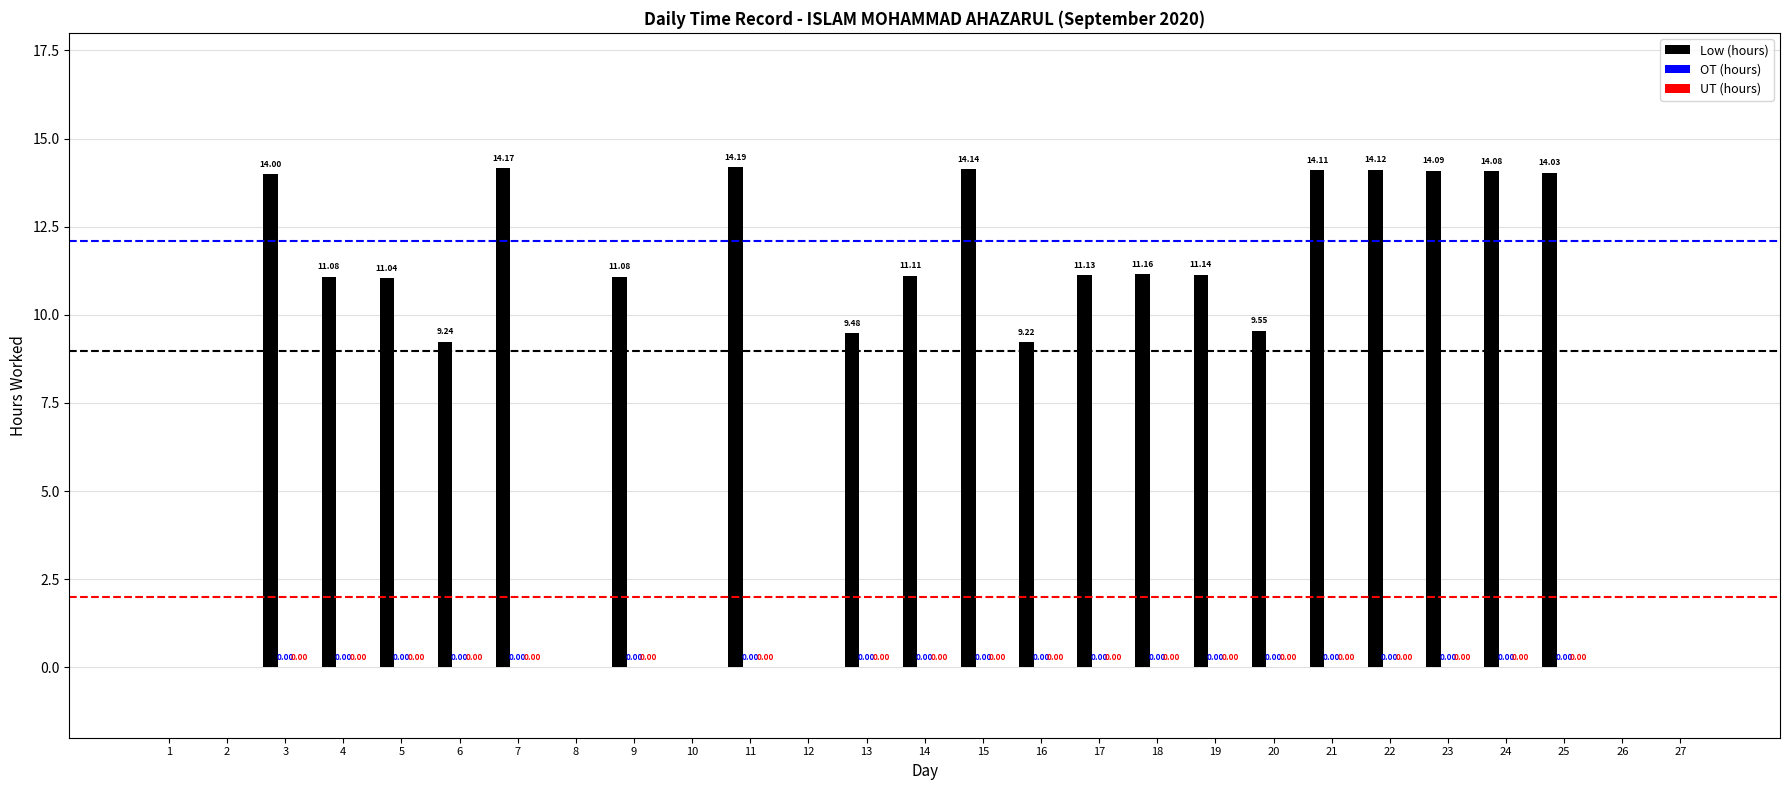

What is the sum of all values?

242.2